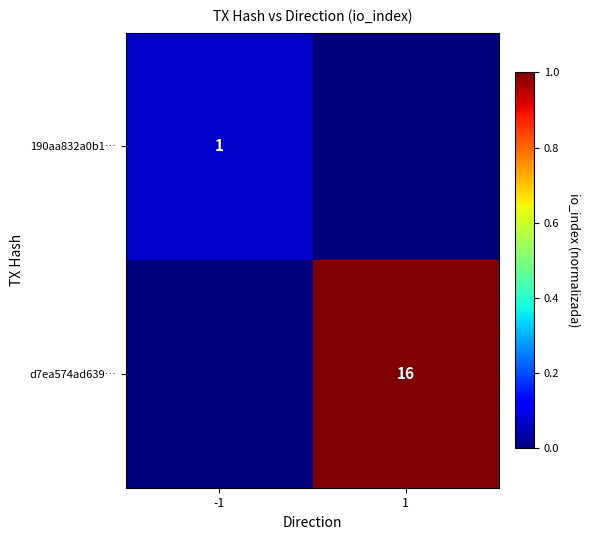

Is it true that d7ea574ad639… equals 16 at 1?

True